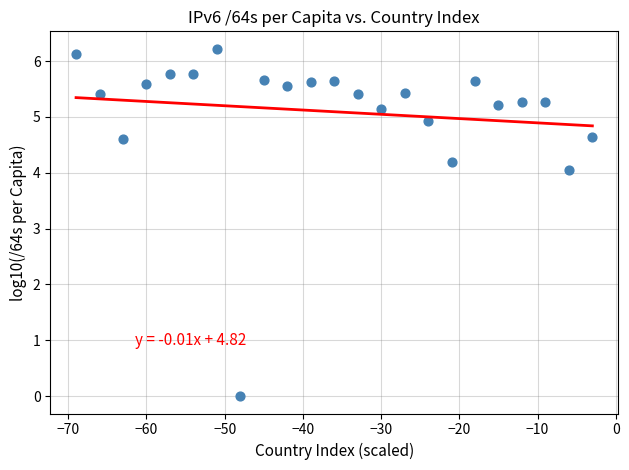

What Y value in the scatter plot is closest to 3?

4.1